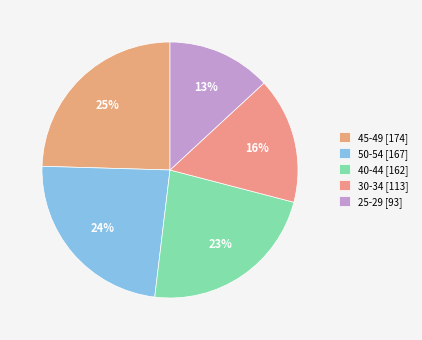

Rank the categories by value from highest to lowest.

45-49 [174], 50-54 [167], 40-44 [162], 30-34 [113], 25-29 [93]